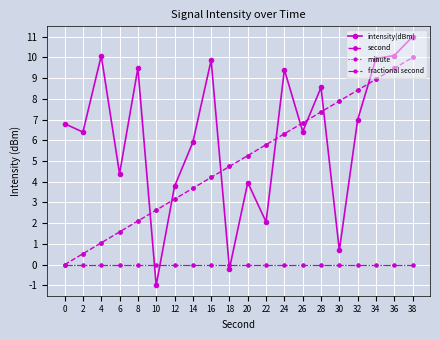

True or false: intensity(dBm) and fractional second intersect in this chart.

True